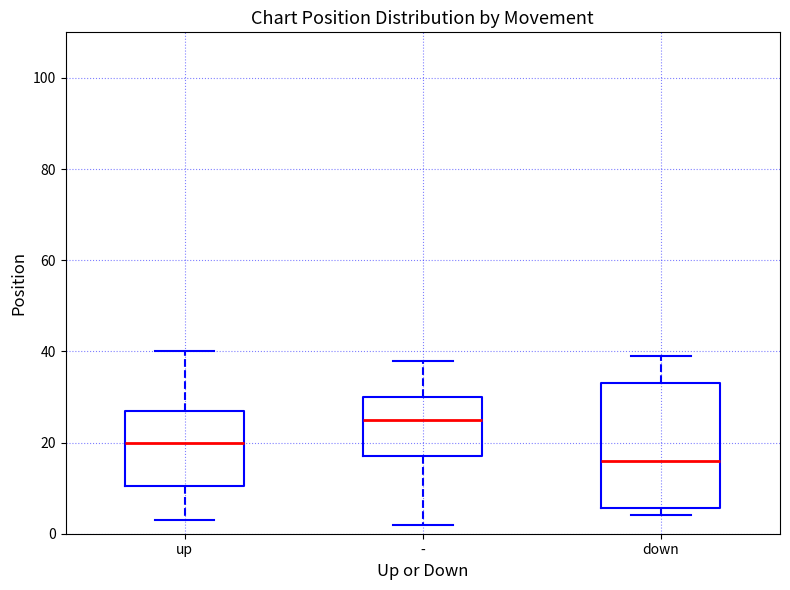

Which box's median line is the highest?

-